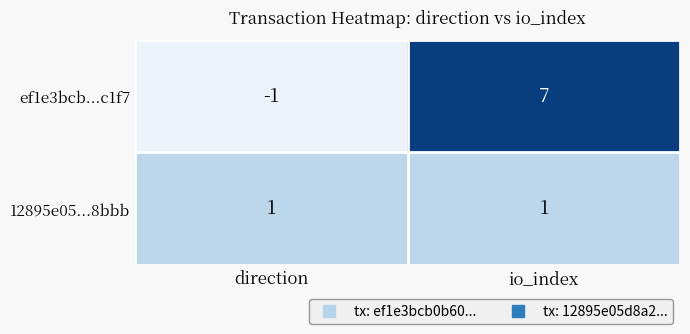

What is the difference between the ef1e3bcb...c1f7 values at direction and io_index?

8